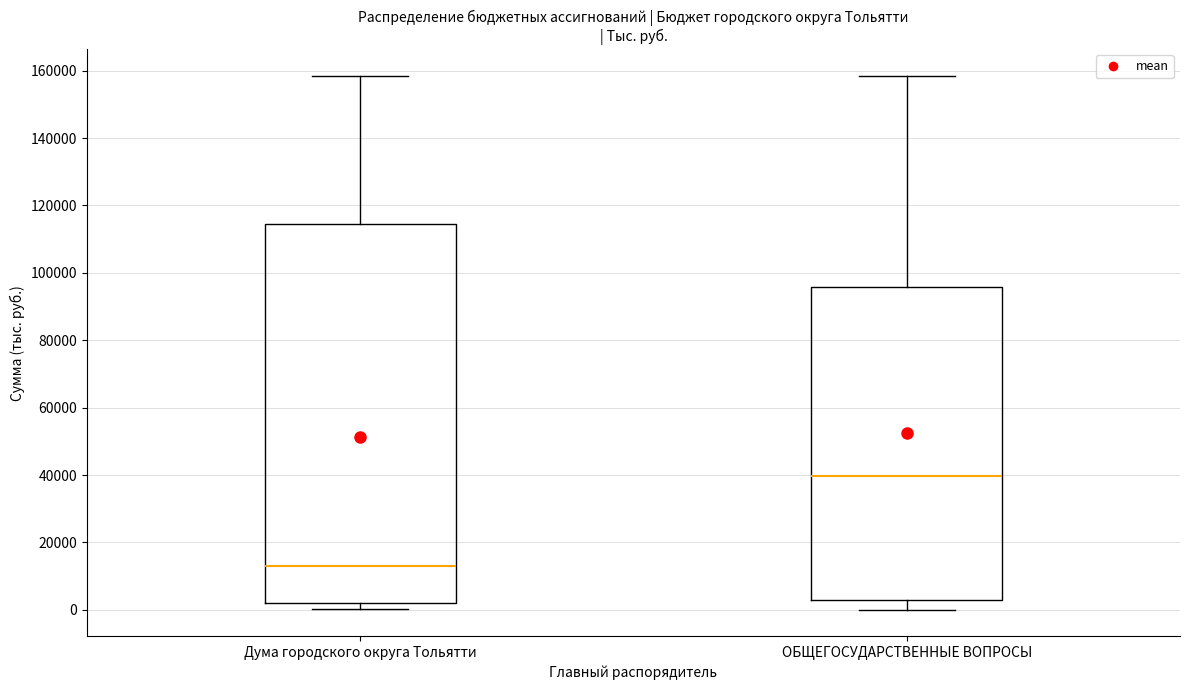

Reading left to right, transcribe this box plot: for each box, give where its median line is, the range the box spans, and where its two whiskers end, as read against the y-axis. The values are not printed on the chart, so give them approximately, as read against the axis.

Дума городского округа Тольятти: median 12000, box 2000 to 114000, whiskers 0 to 158000
ОБЩЕГОСУДАРСТВЕННЫЕ ВОПРОСЫ: median 40000, box 2000 to 96000, whiskers 0 to 158000